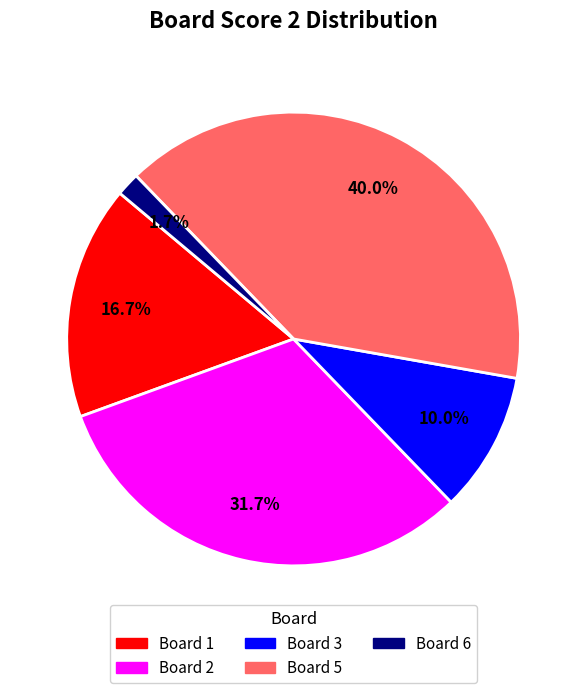

Rank the categories by value from lowest to highest.

Board 6, Board 3, Board 1, Board 2, Board 5